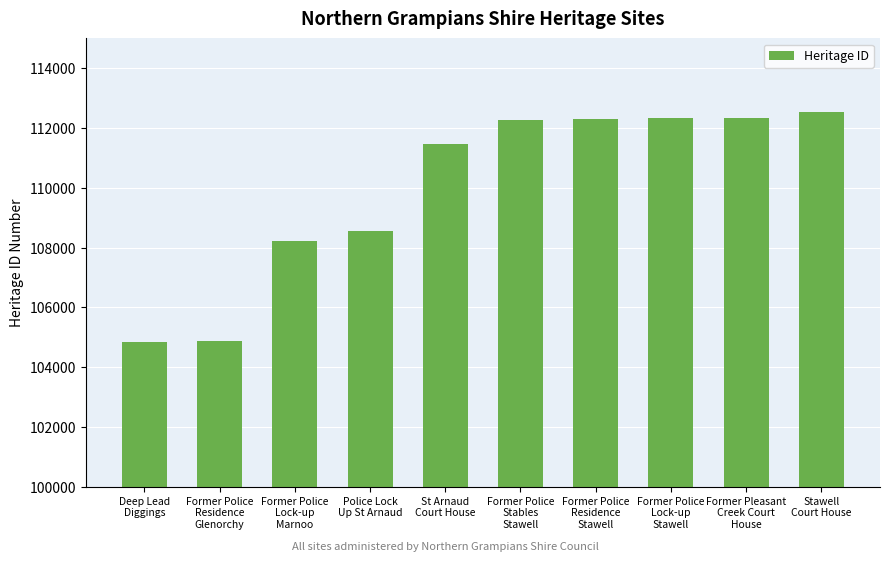

At which category does the chart reach its peak across all series?

Stawell
Court House